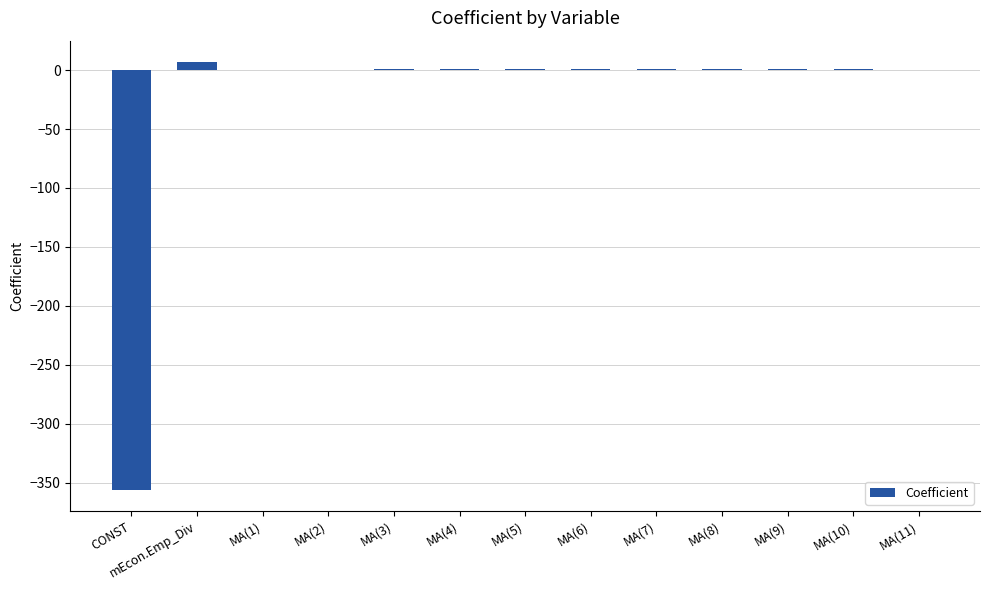

The value at CONST is -95.8. True or false?

False